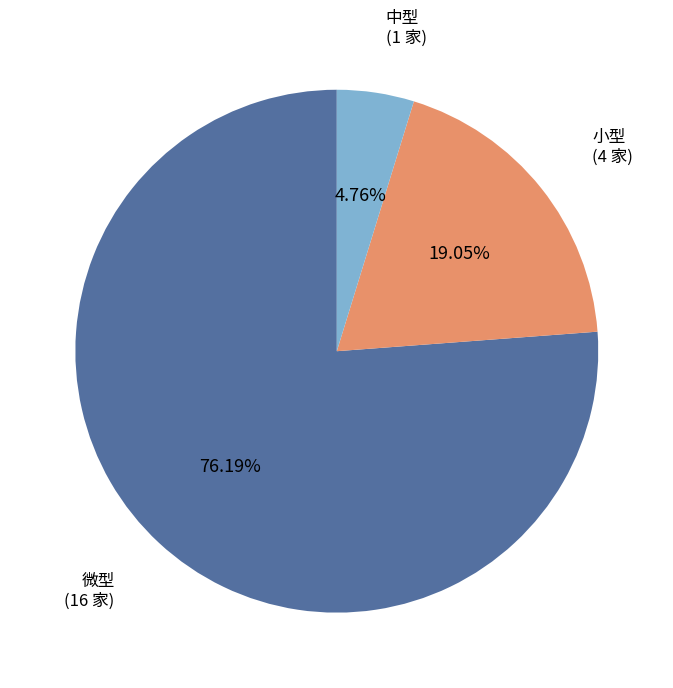

Rank the categories by value from lowest to highest.

中型, 小型, 微型